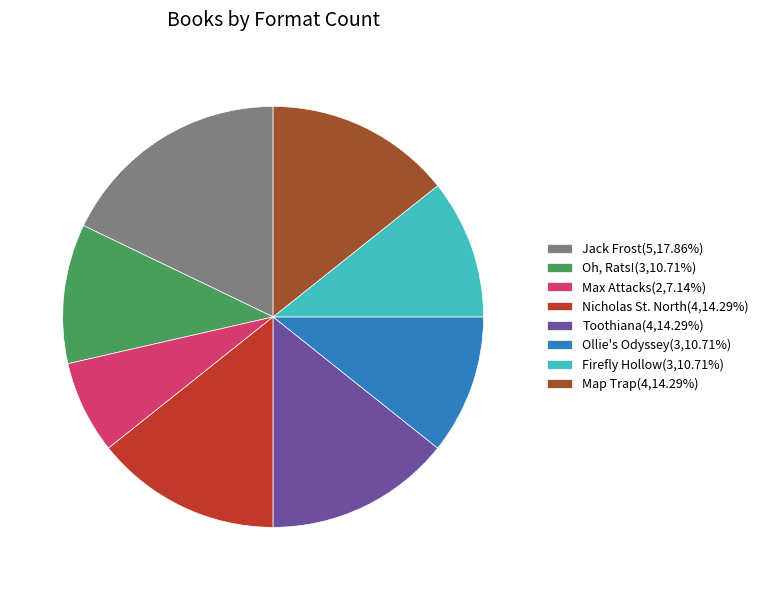

What is the ratio of the value at Nicholas St. North(4,14.29%) to the value at Map Trap(4,14.29%)?

1.0